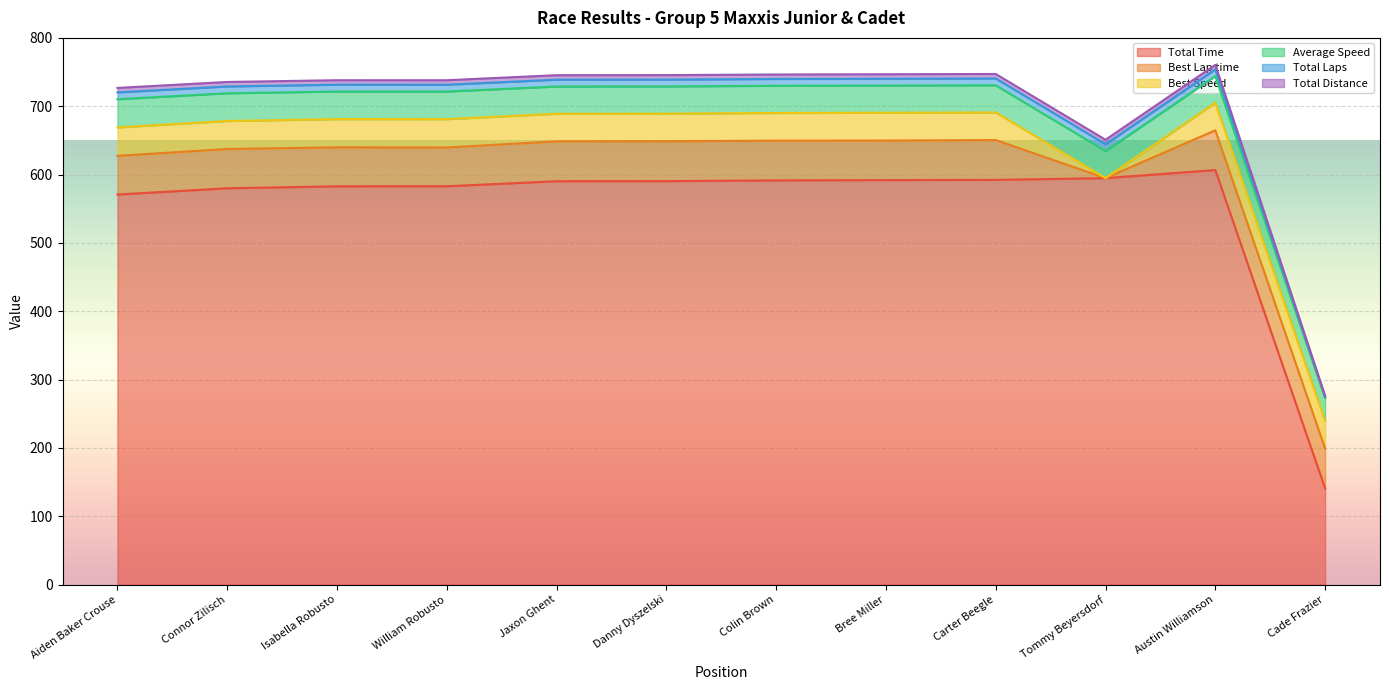

What are all the series names shown in the legend?

Total Time, Best Lap time, Best Speed, Average Speed, Total Laps, Total Distance